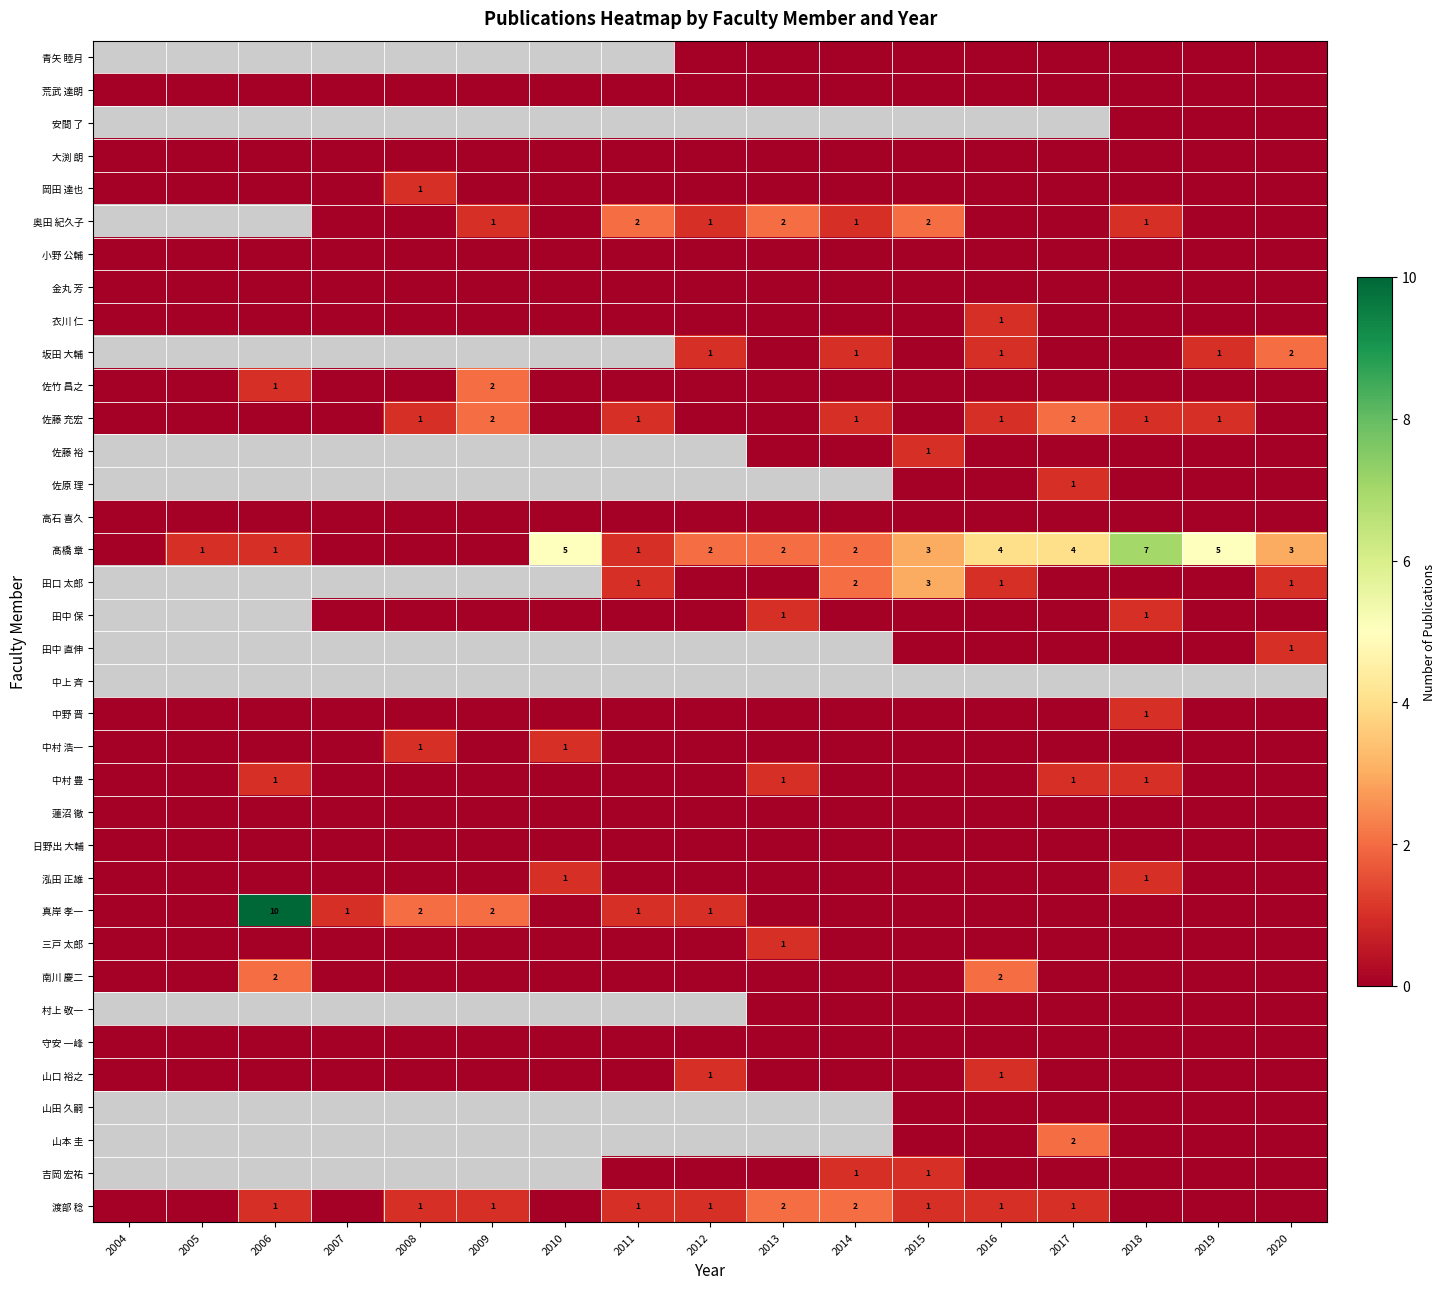

The 南川 慶二 series shows 0.0 at 2010. True or false?

True